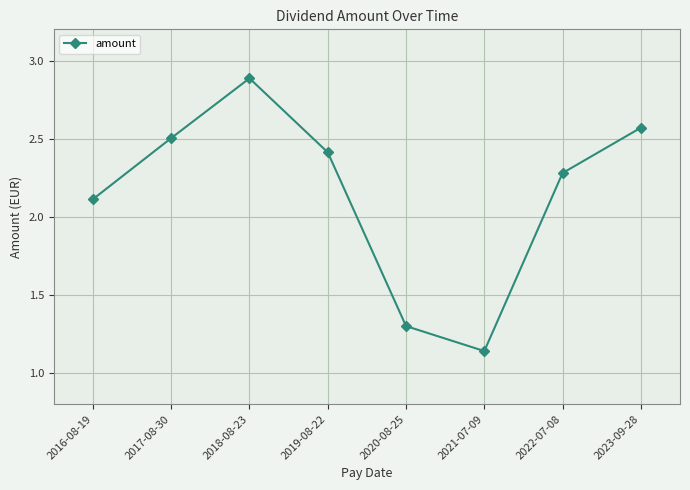

Does the chart display data point markers on the line(s)?

Yes